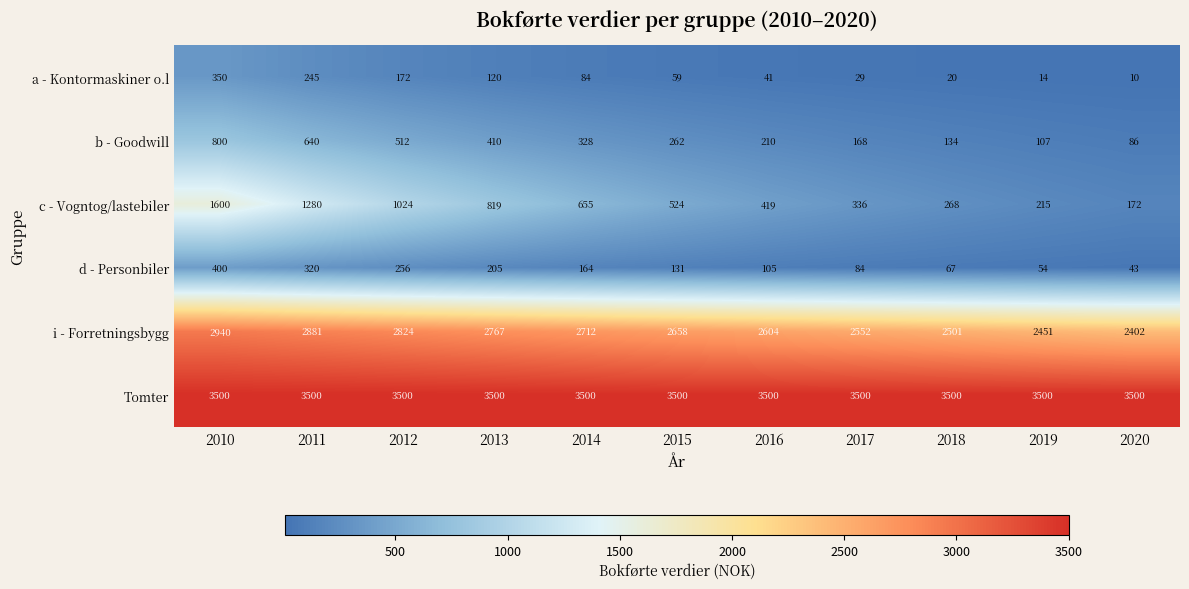

What is the greatest value displayed?

3500